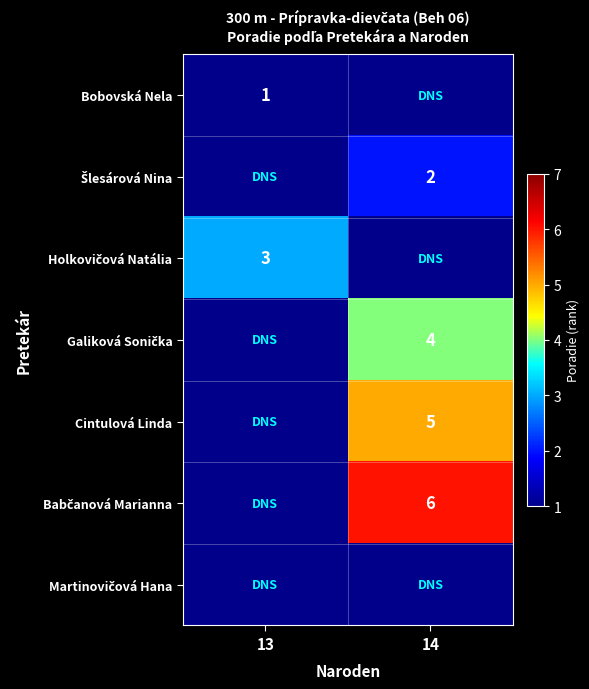

What is the minimum value shown in the chart?

1.0